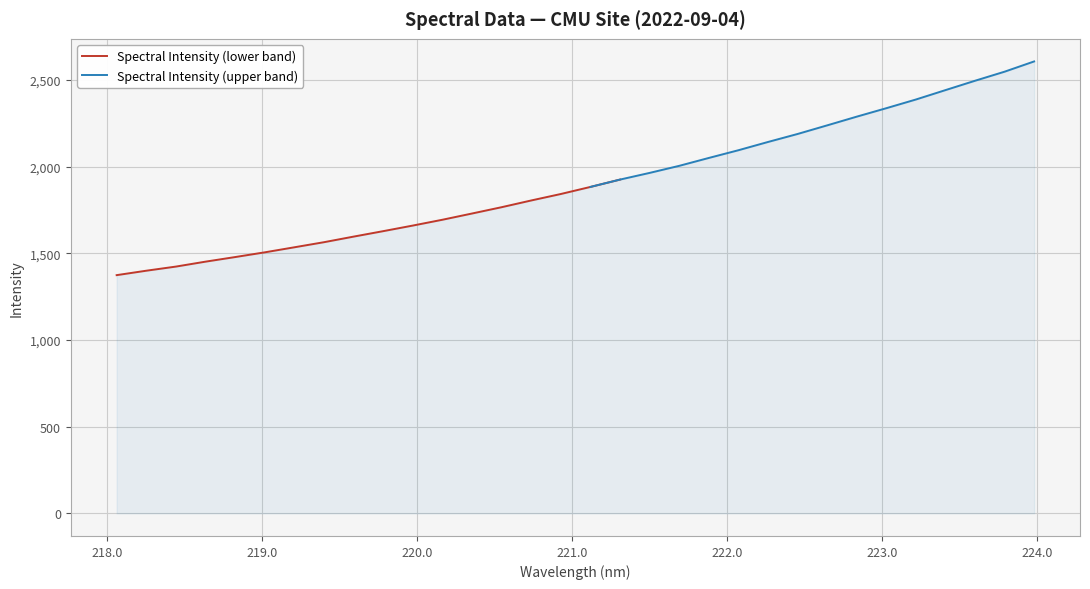

What position from the right is 220.9264?

17